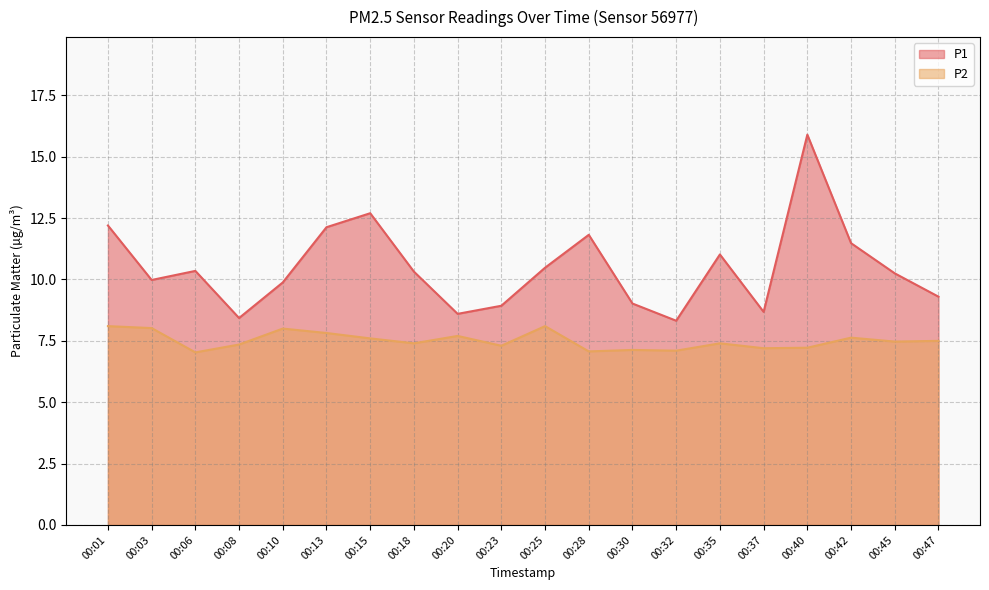

Does the chart display data point markers on the line(s)?

No